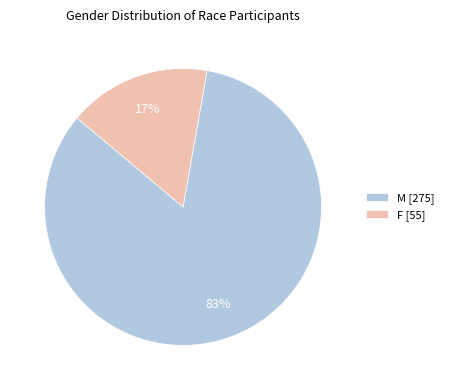

Between M and F, which is larger?

M